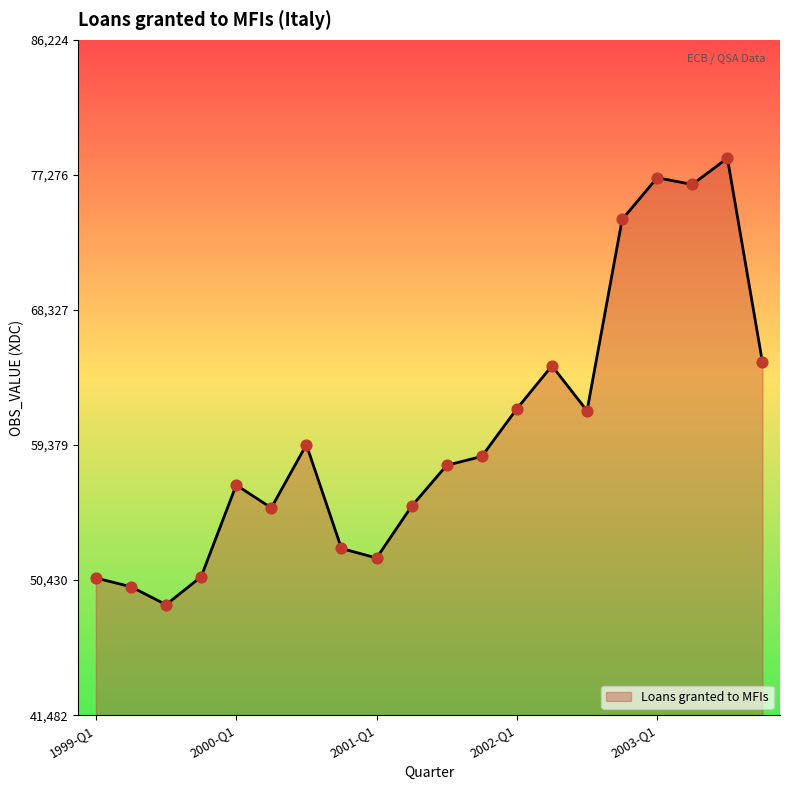

What is the minimum value shown in the chart?

48803